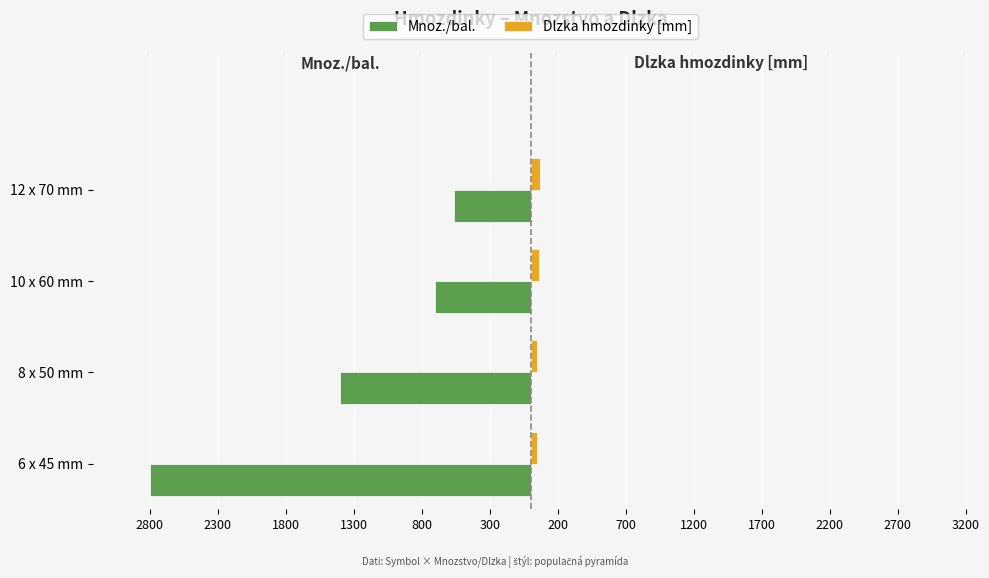

What are all the series names shown in the legend?

Mnoz./bal., Dlzka hmozdinky [mm]